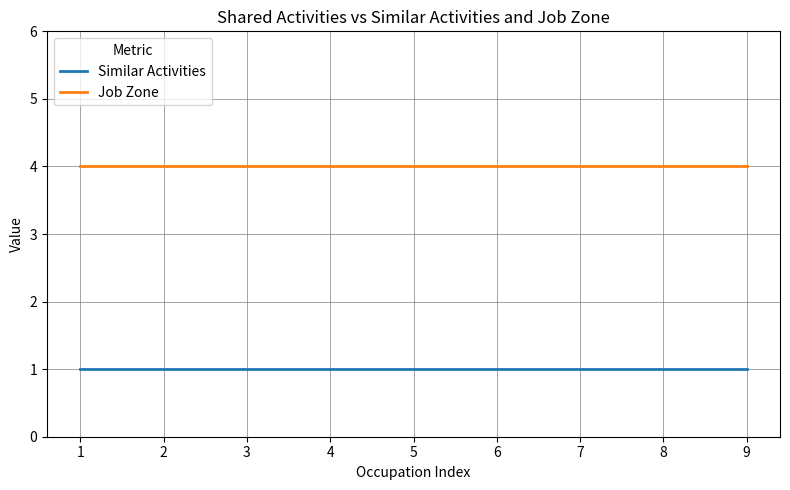

Is the value of Similar Activities at 8 greater than the value of Job Zone at 1?

No